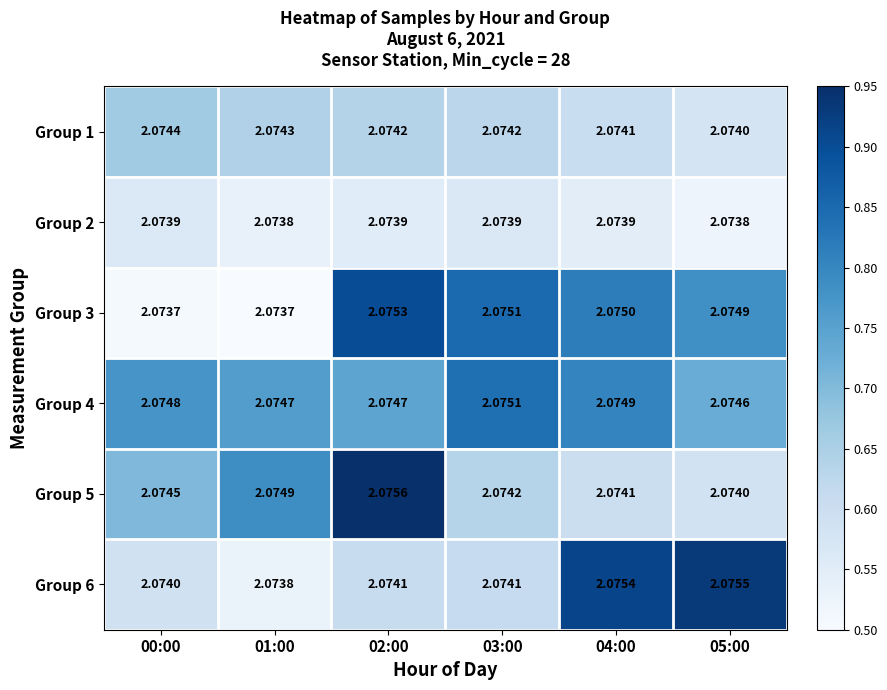

Which series has the largest range (max minus min)?

Group 6